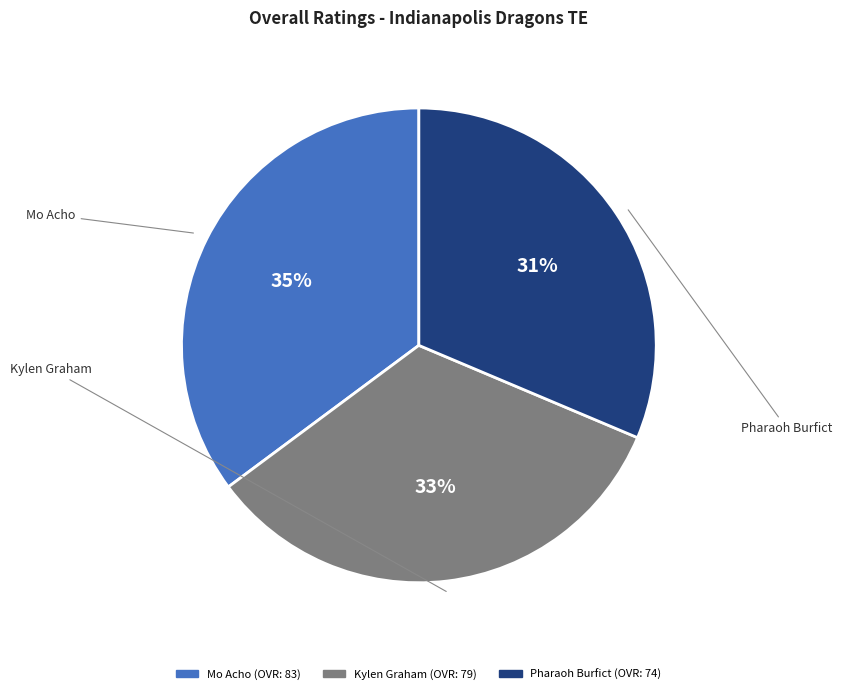

Which category has the smallest portion of the pie?

Pharaoh Burfict